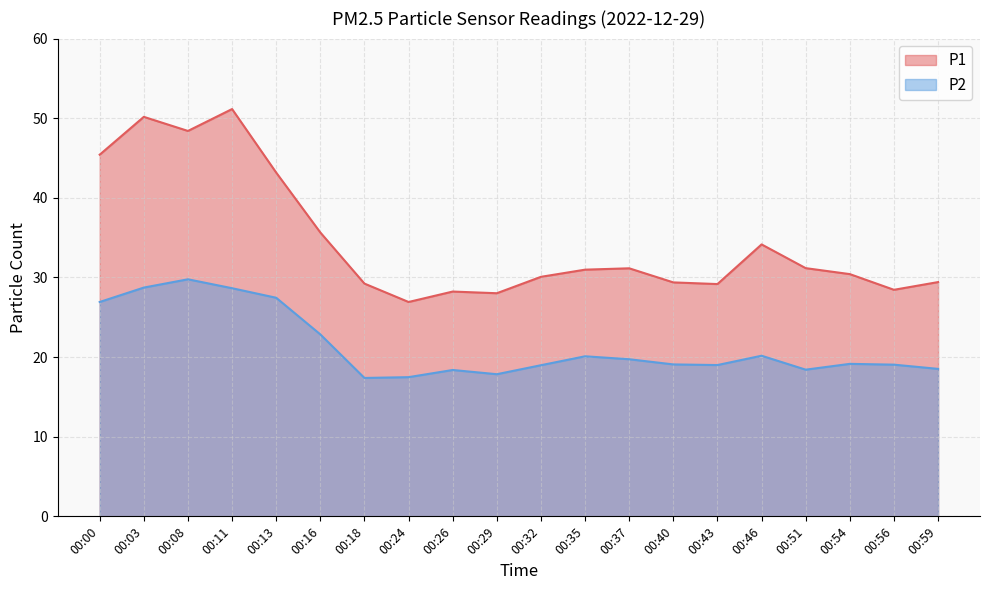

List the labels in order of P2 value, largest first.

00:08, 00:03, 00:11, 00:13, 00:00, 00:16, 00:46, 00:35, 00:37, 00:54, 00:40, 00:56, 00:43, 00:32, 00:59, 00:51, 00:26, 00:29, 00:24, 00:18